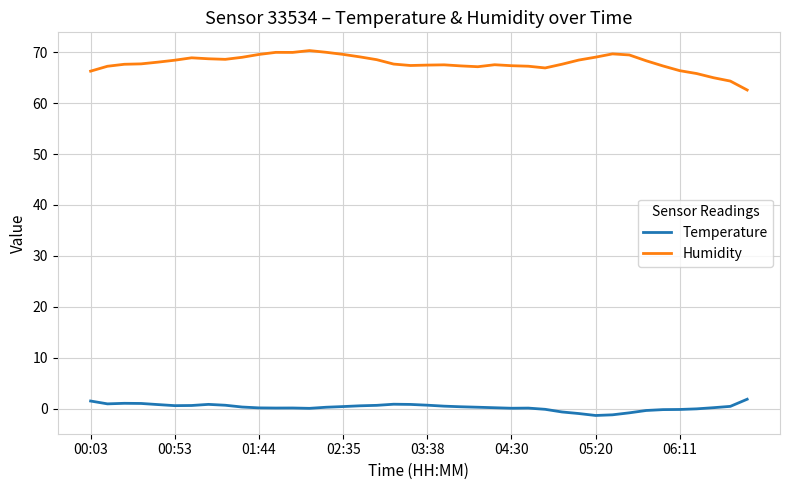

What is the minimum value shown in the chart?

-1.3